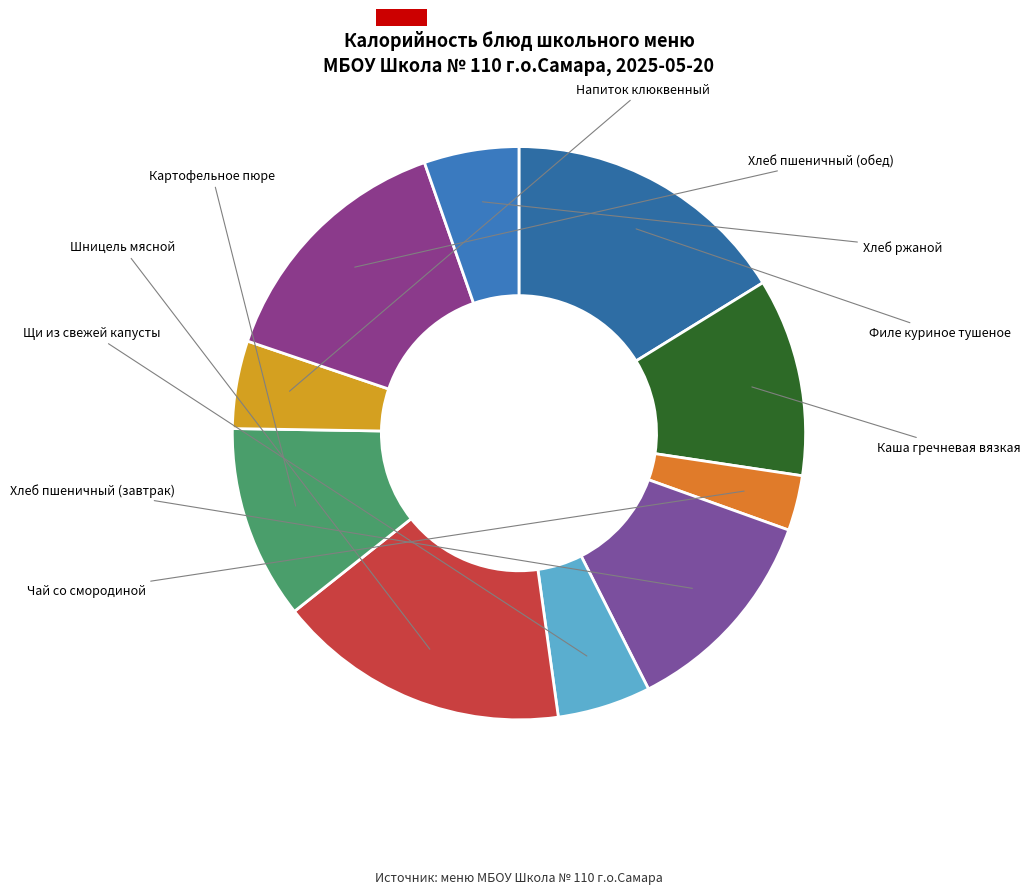

What percentage do Картофельное пюре and Хлеб пшеничный (обед) together represent?

25.4%